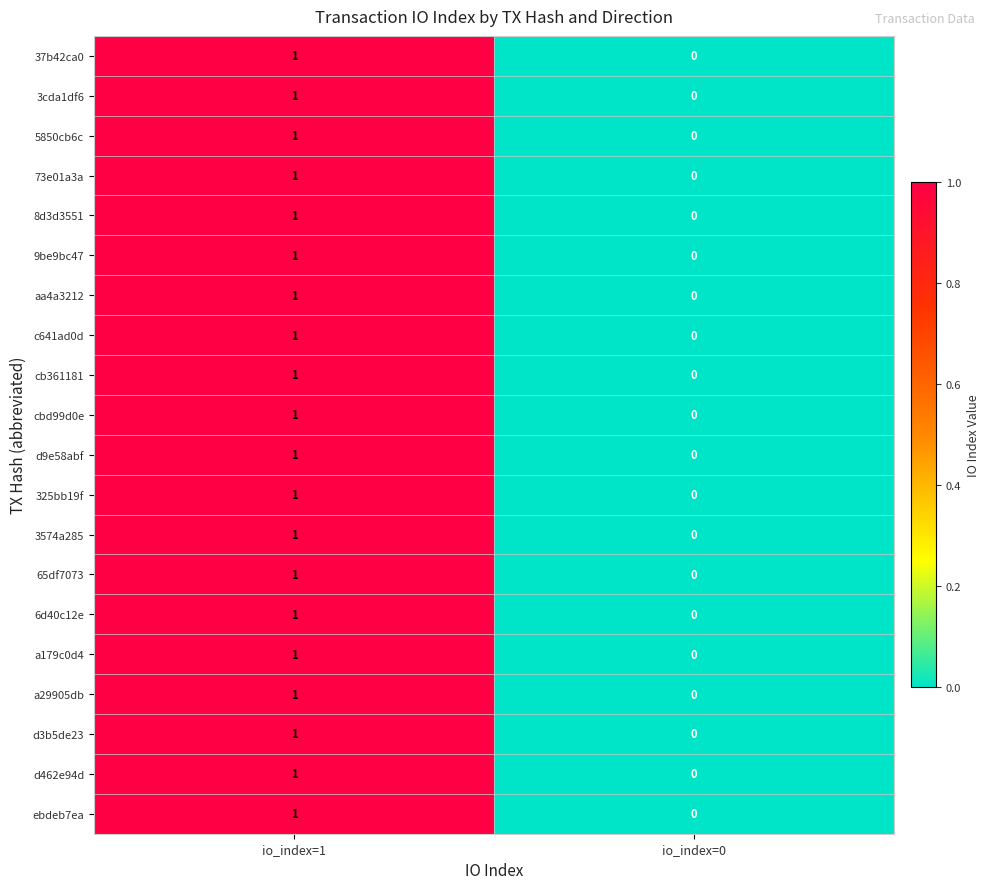

At which category is the sum across all series the highest?

io_index=1